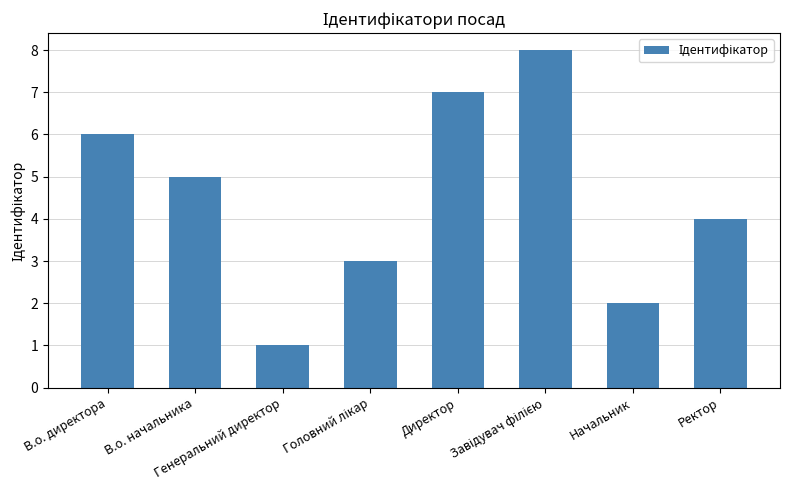

Reading right to left, list all the values displayed in this chart.

4	2	8	7	3	1	5	6